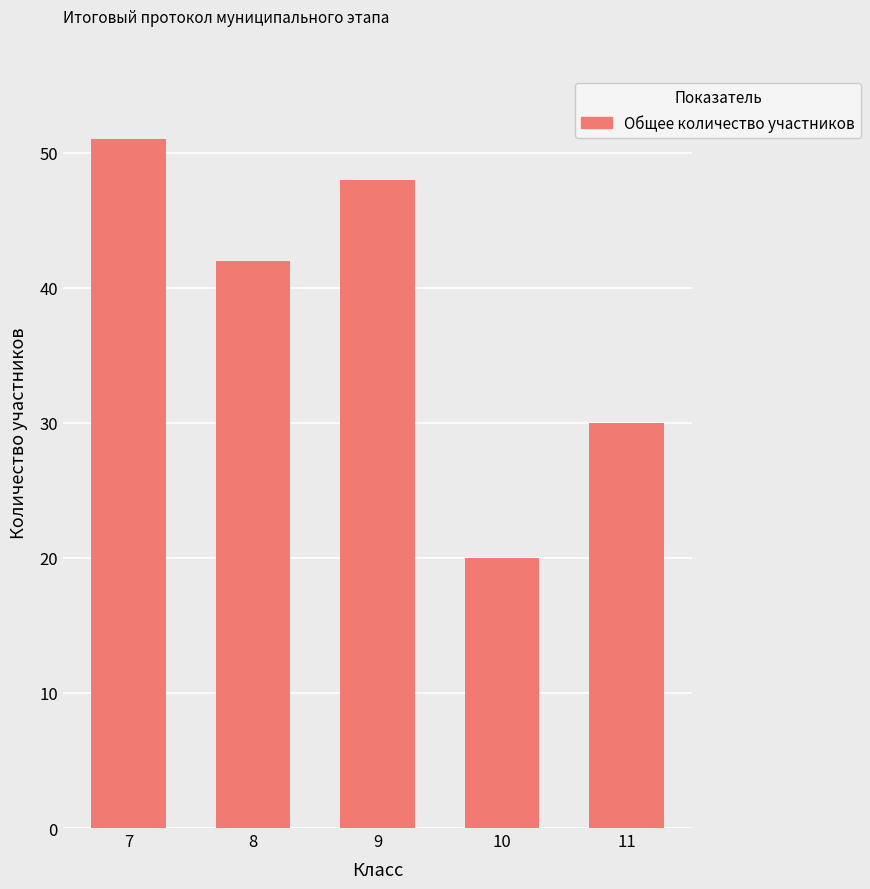

List the labels in order of value, smallest first.

10, 11, 8, 9, 7